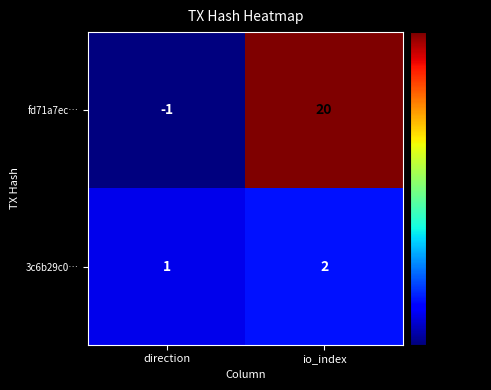

At which label does 3c6b29c0… reach its minimum?

direction